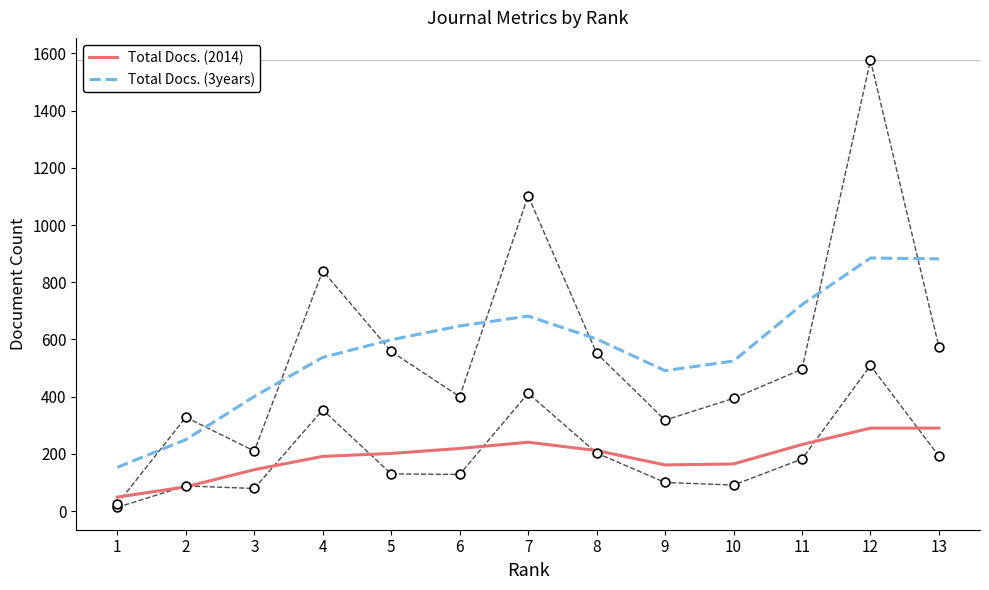

Which series has the largest total across all categories?

Total Docs. (3years)